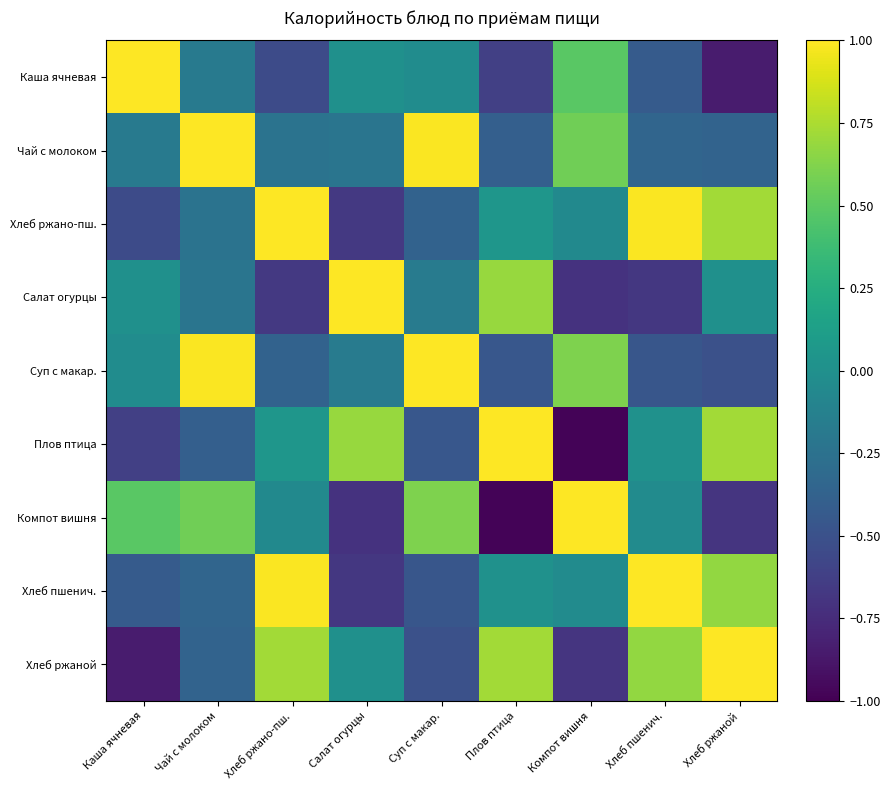

Which label corresponds to the smallest value in the chart?

Компот вишня